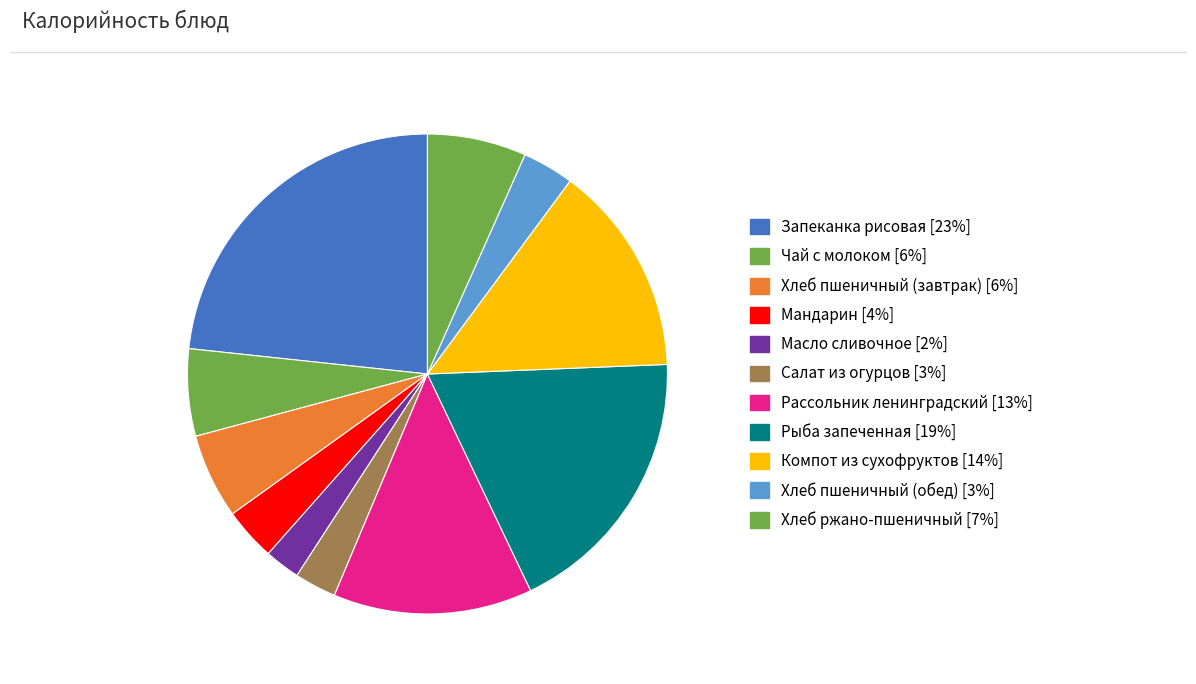

Does any single category account for the majority?

No